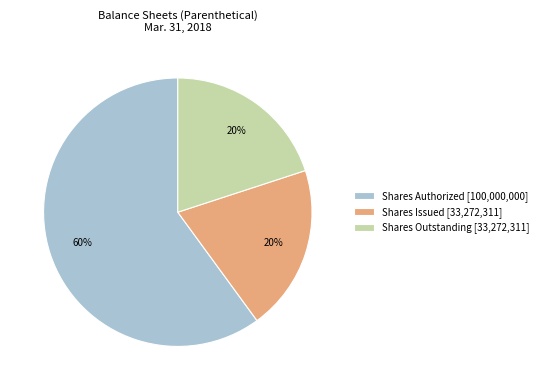

How many segments does this pie chart have?

3